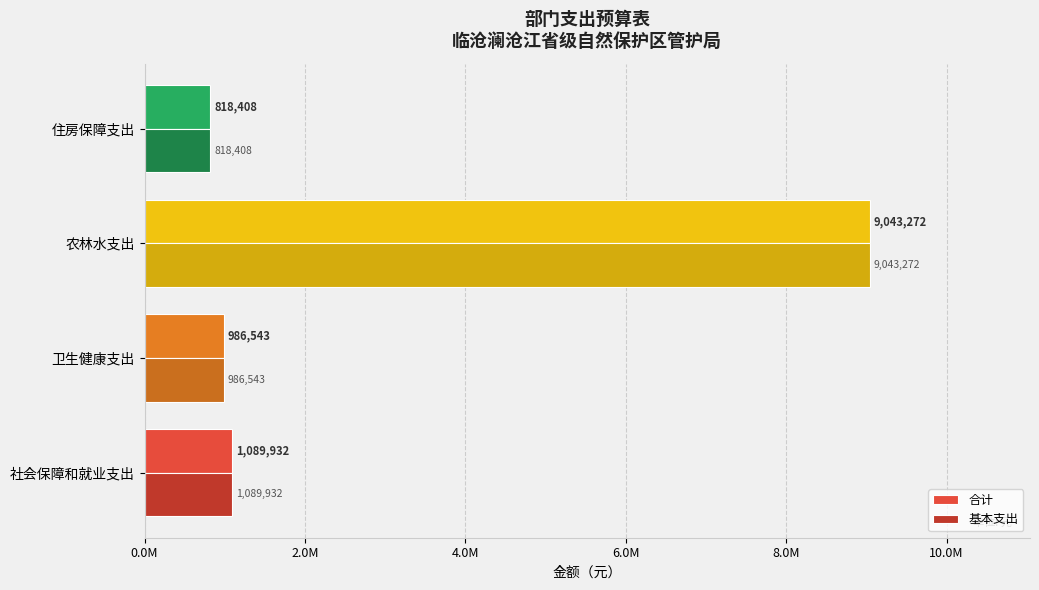

What are all the series names shown in the legend?

合计, 基本支出